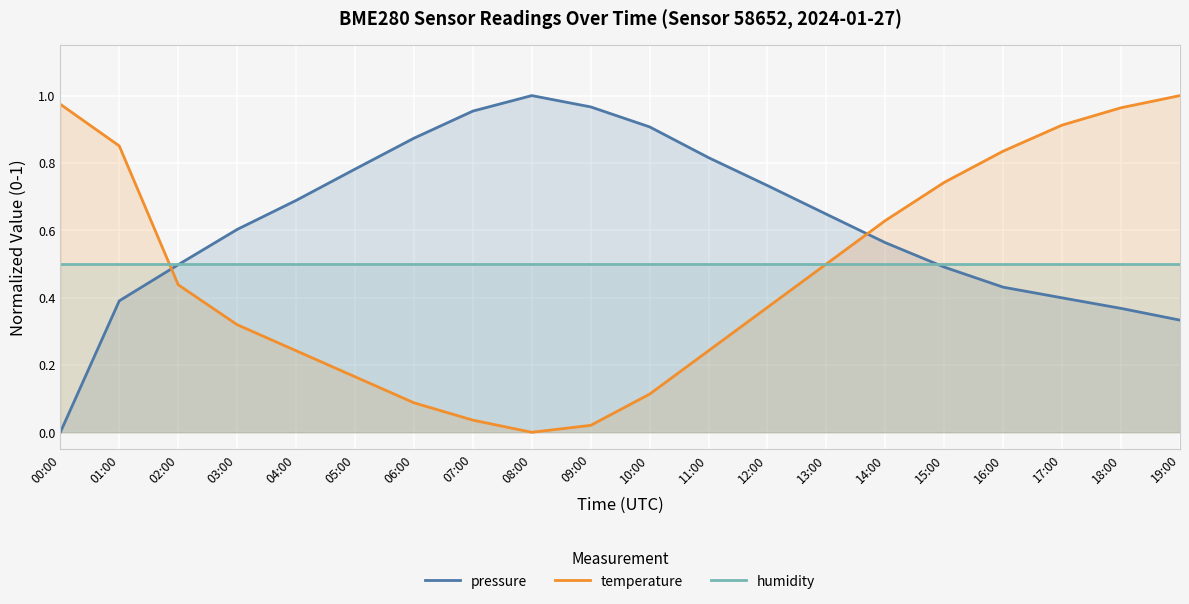

Which series has the widest spread of values?

pressure